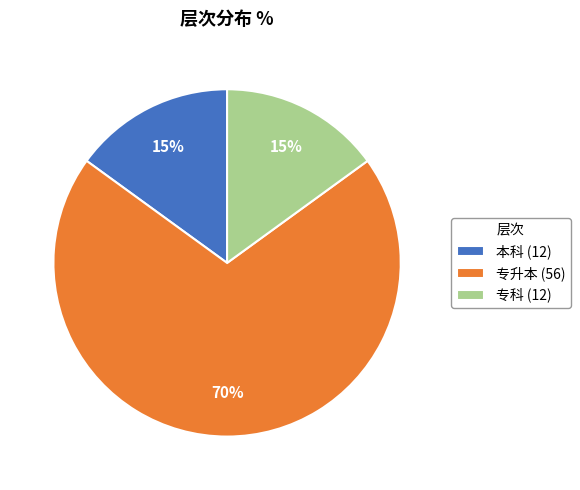

Is 专升本 the majority of the pie?

Yes